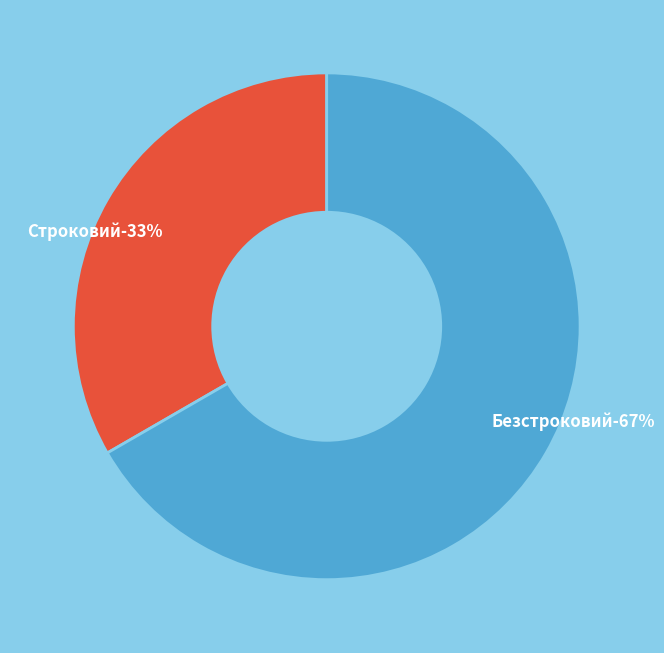

What is the majority slice?

Безстроковий